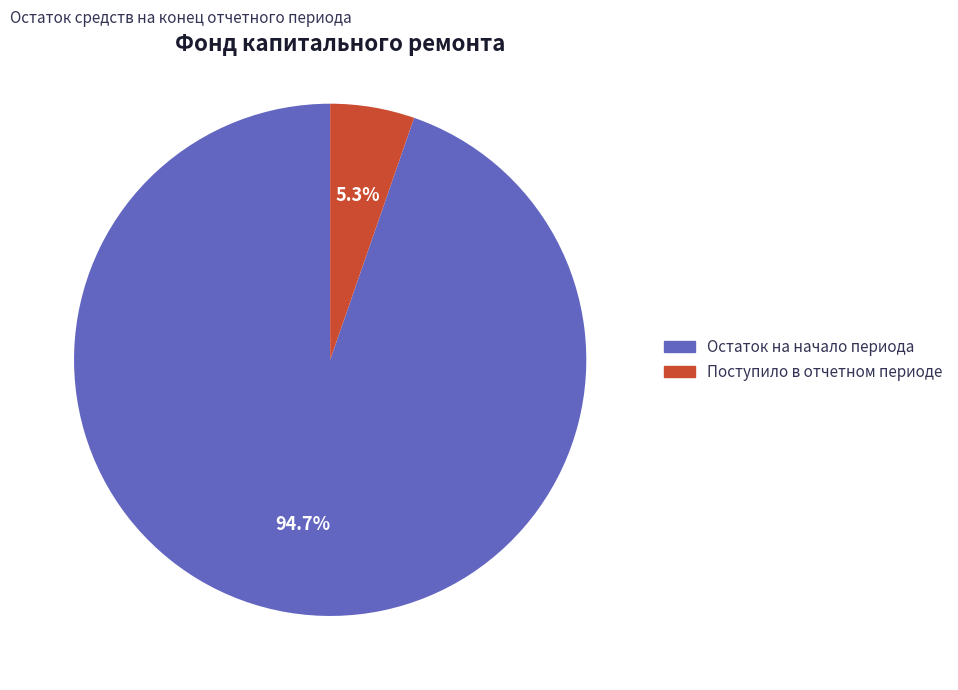

Count the number of slices in the pie.

2